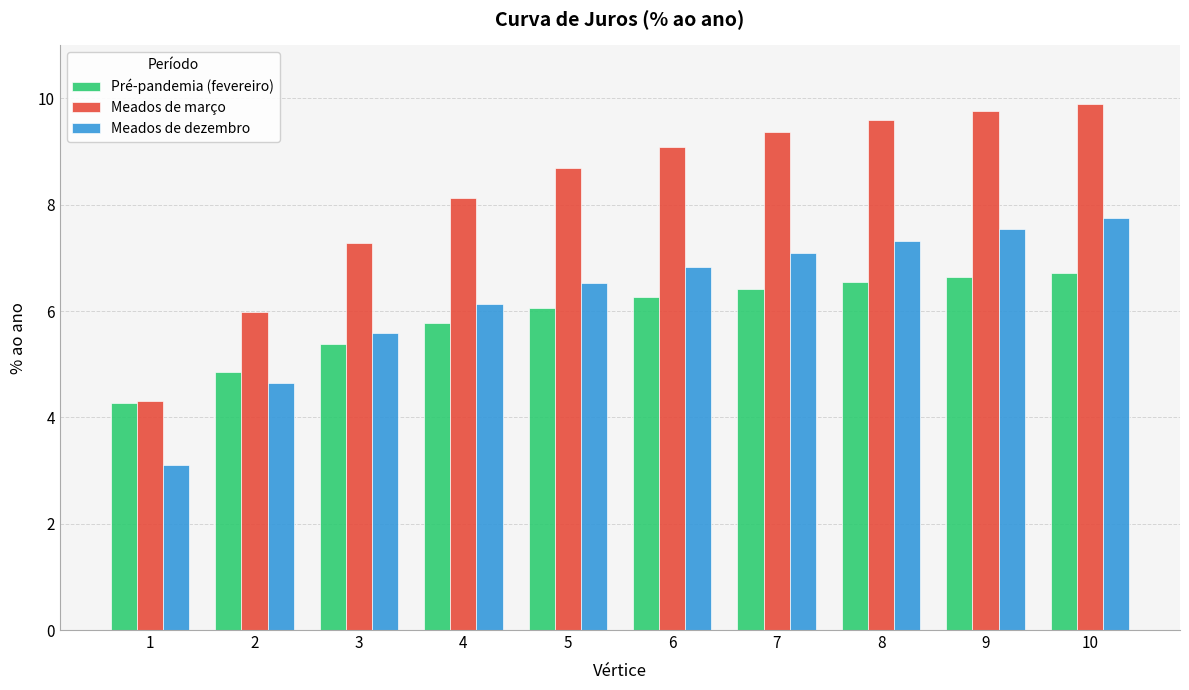

Is it true that Meados de dezembro equals 7.3 at 8?

True